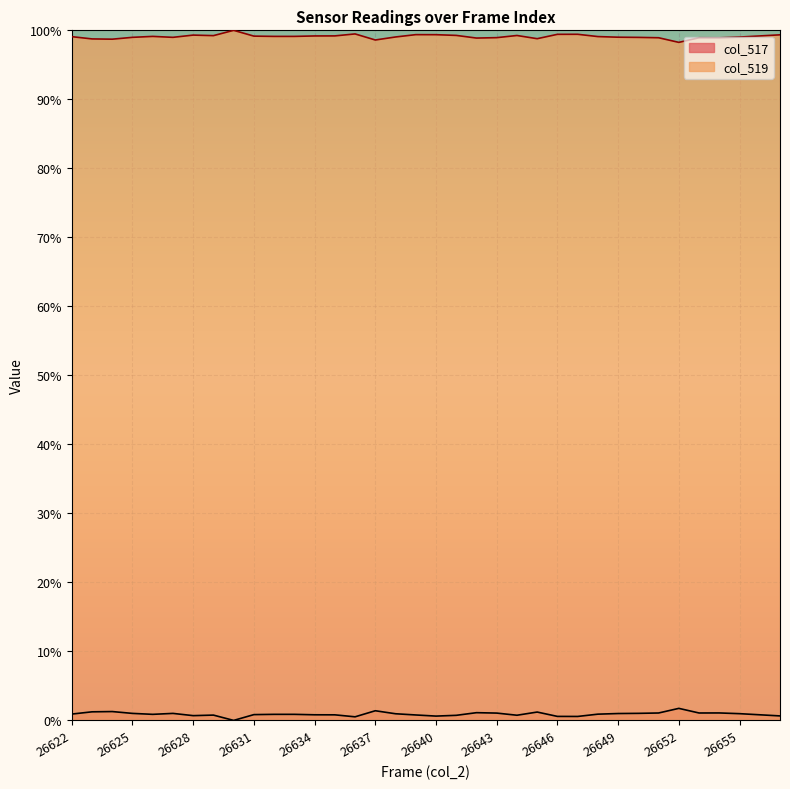

What is the difference between the maximum and minimum values in the col_519 series?

1.7